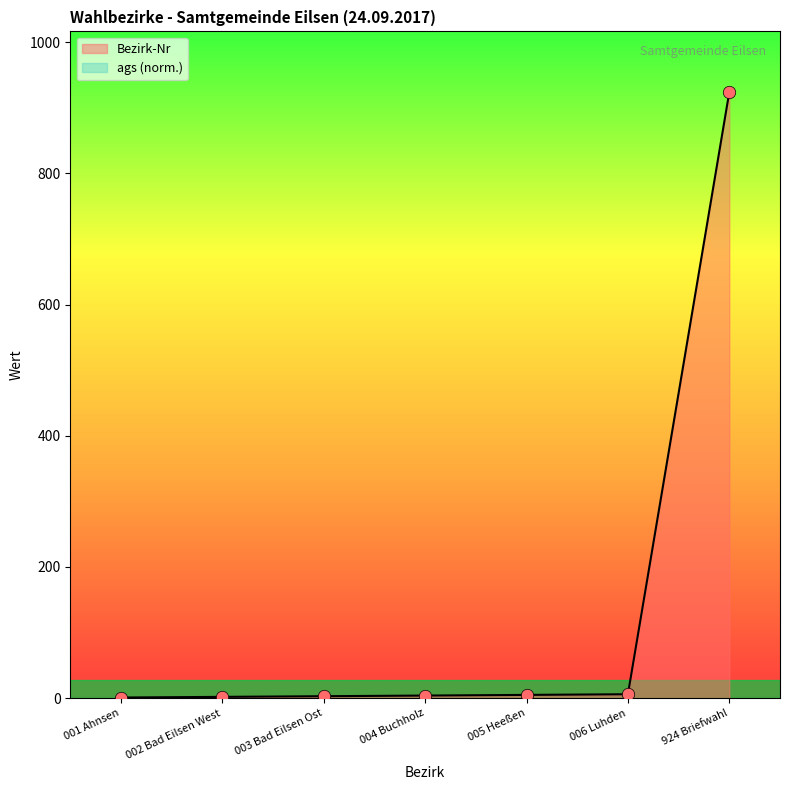

Which has a higher value, 003 Bad Eilsen Ost or 005 Heeßen?

005 Heeßen